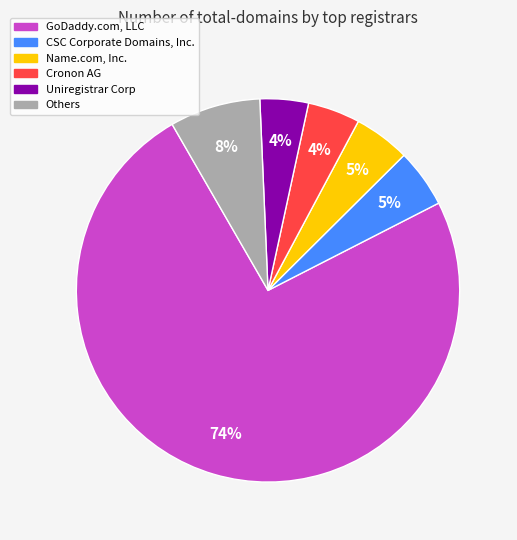

Does any single category account for the majority?

Yes